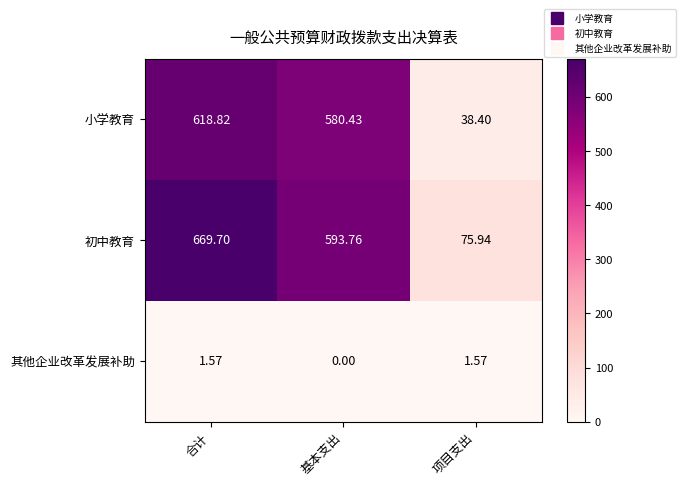

Which series has the widest spread of values?

初中教育